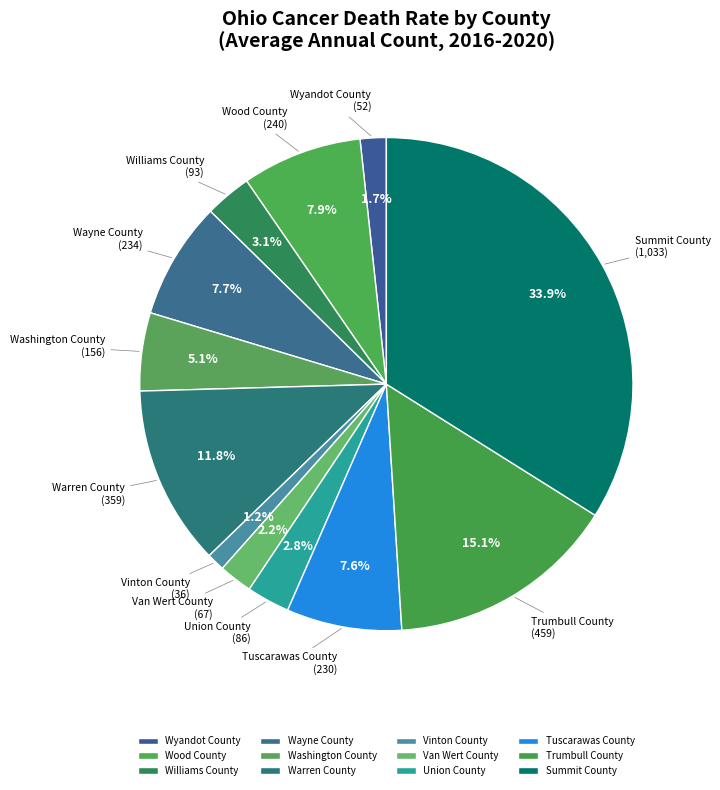

To the nearest percent, what is the difference between the Van Wert County and Warren County slice percentages?

10%